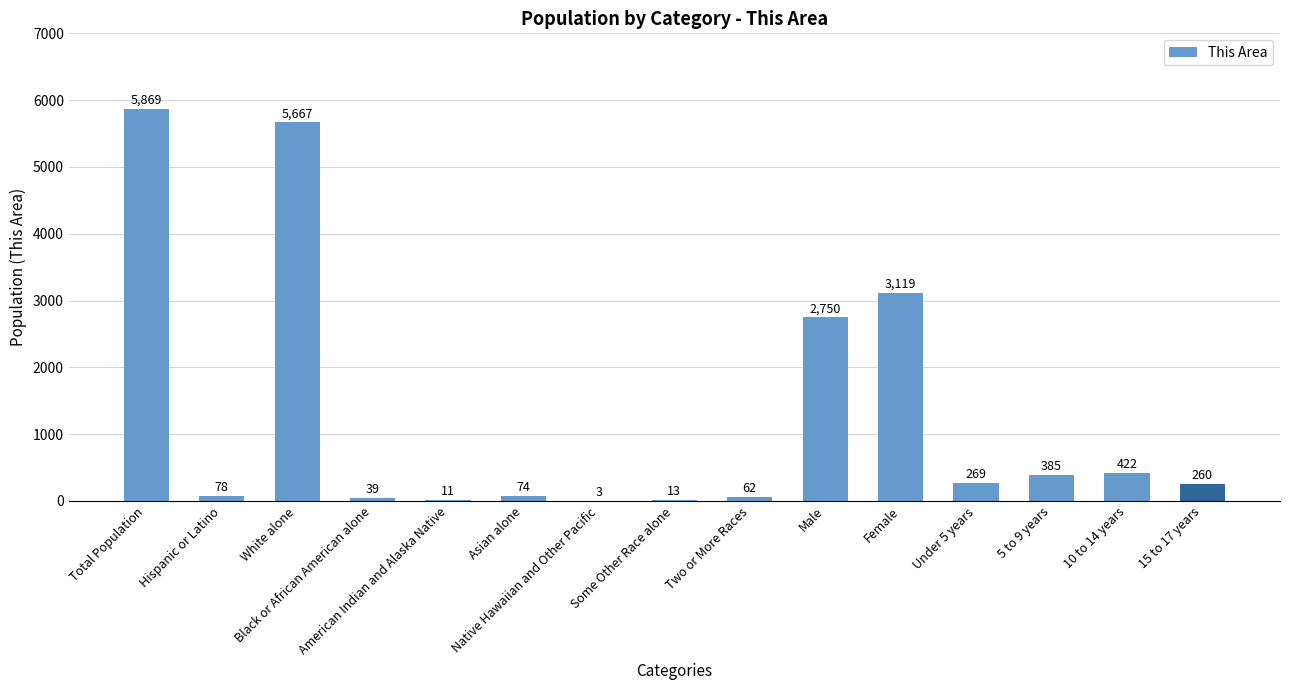

Reading left to right, extract all data points from this chart.

5869	78	5667	39	11	74	3	13	62	2750	3119	269	385	422	260